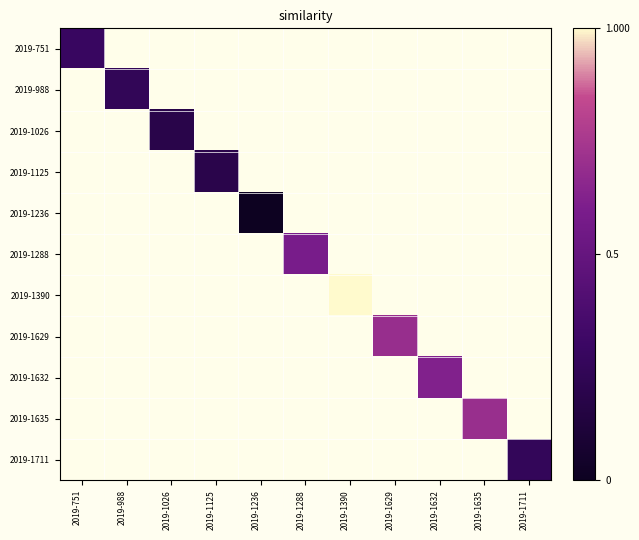

Count the 2019-1629 values in the range 0 to 1.

11